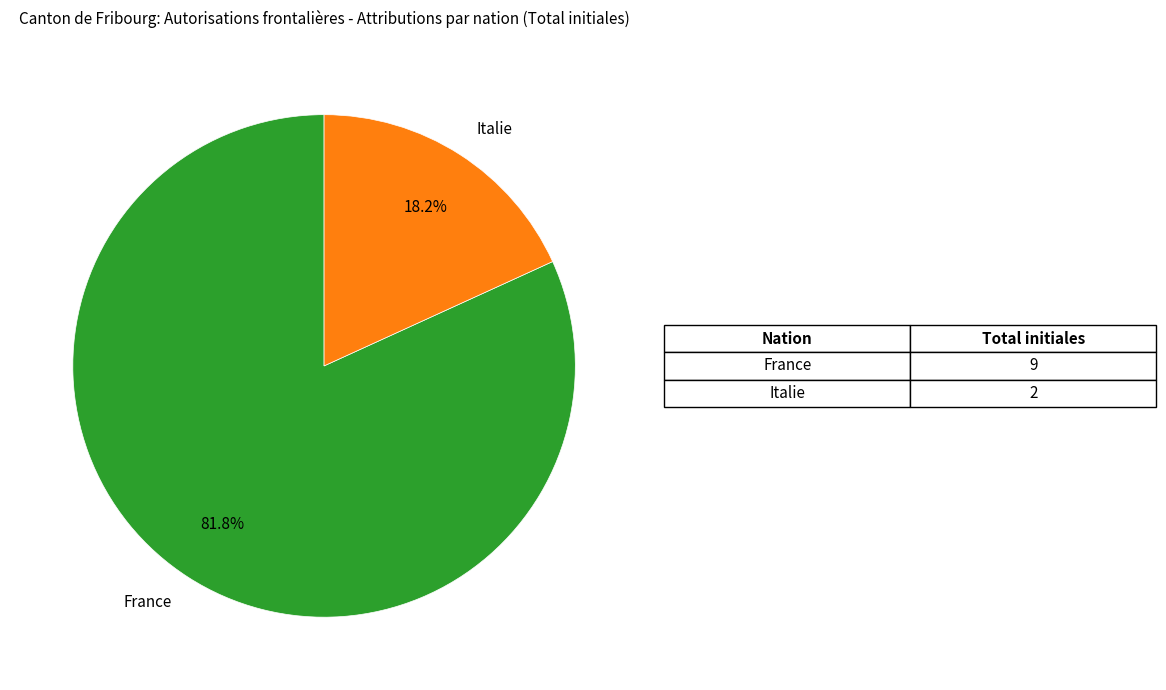

Count the number of slices in the pie.

2